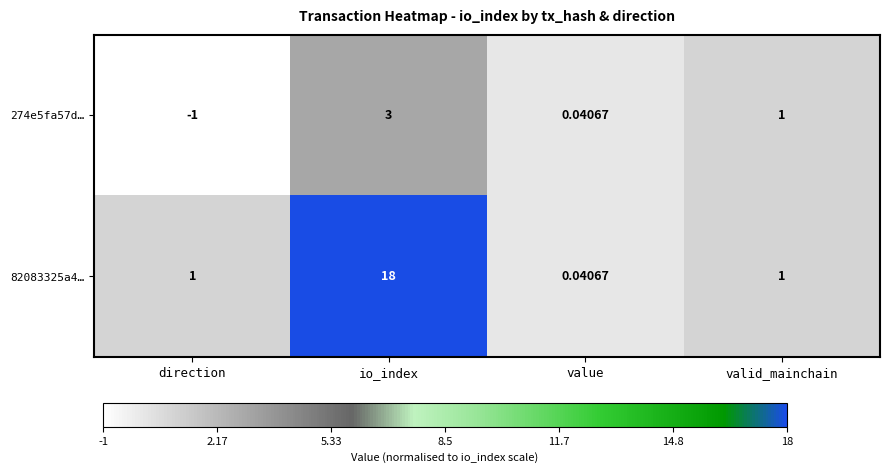

Which series has the largest total across all categories?

82083325a4…